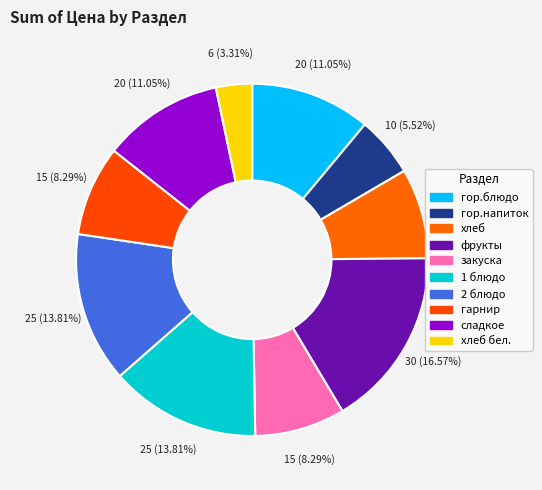

How many segments does this pie chart have?

10